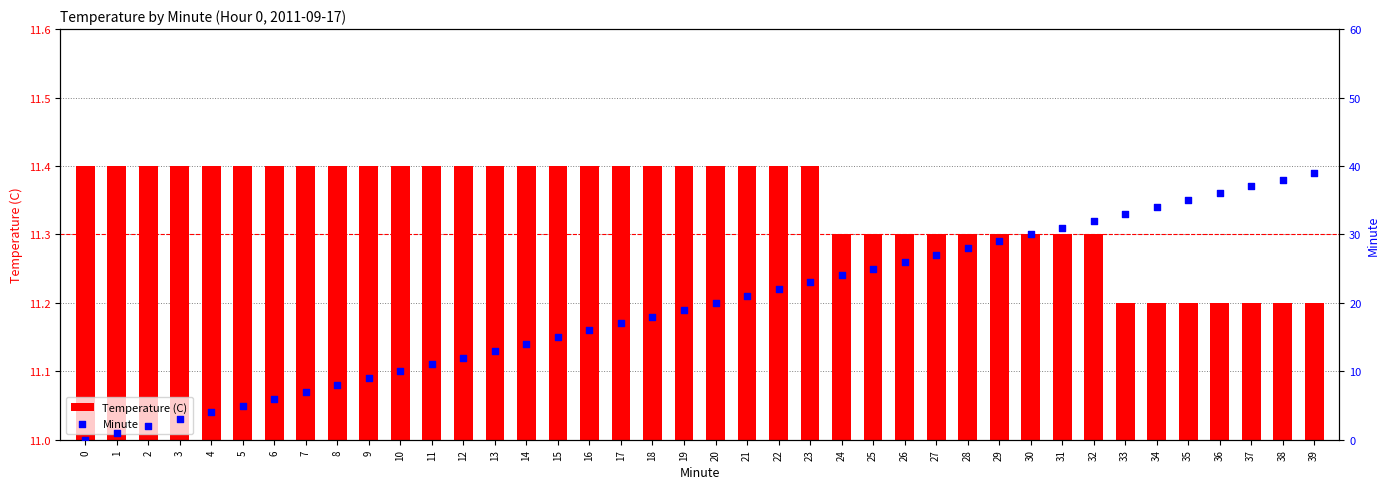

Which series has the largest Y range (max minus min)?

Minute